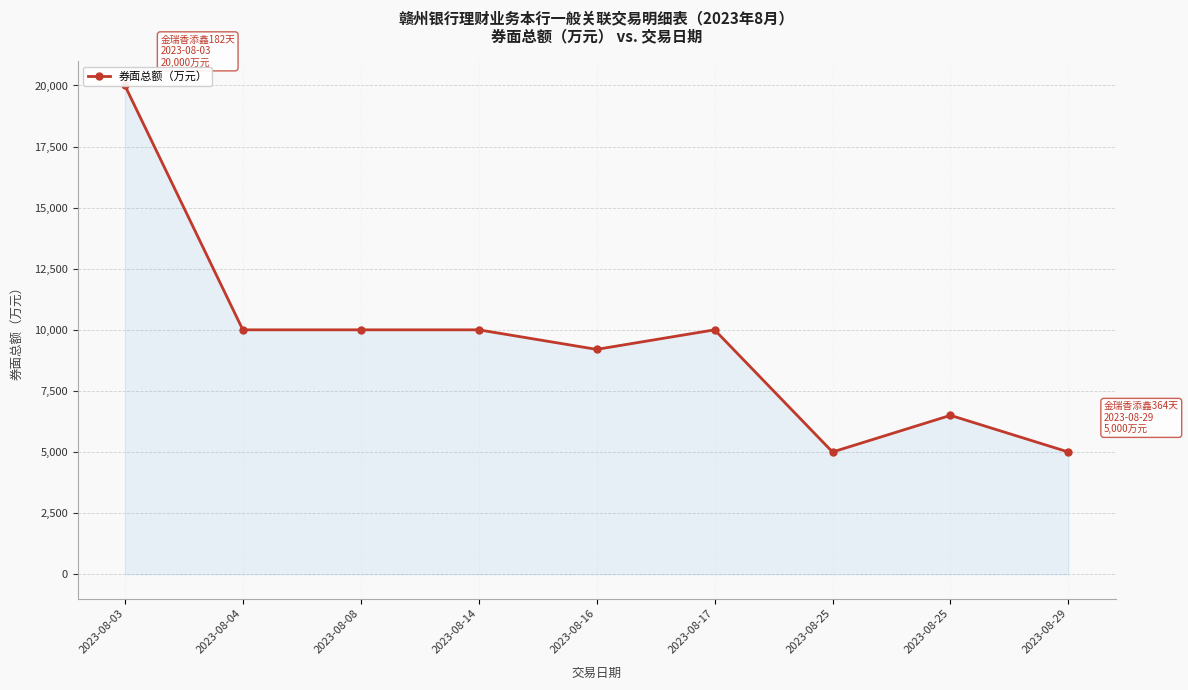

What is the value of the 2nd point from the left?

10000